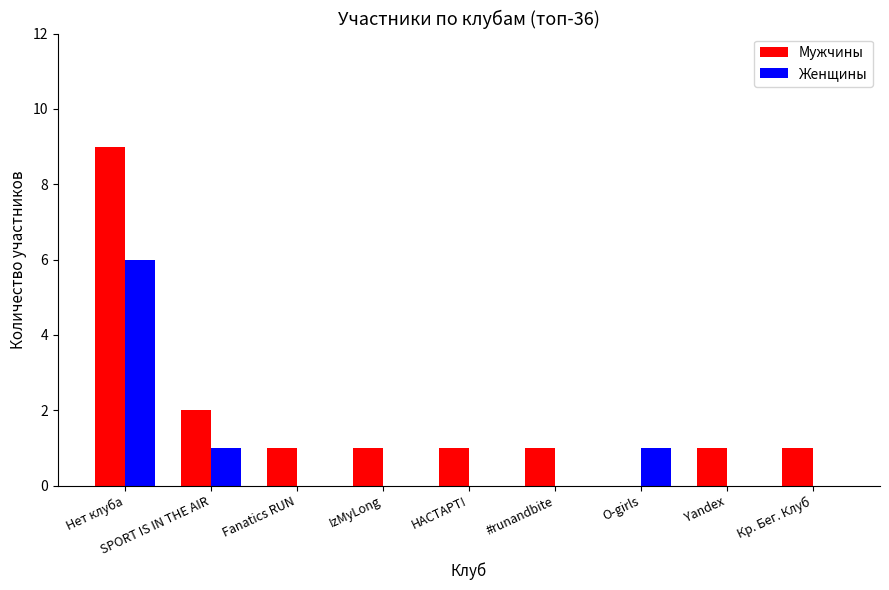

True or false: Женщины has a value of 0 at O-girls.

False